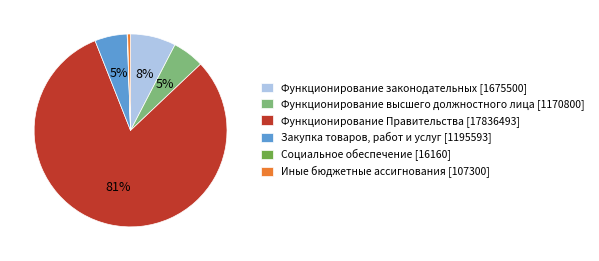

True or false: Функционирование законодательных accounts for 8% of the total.

True